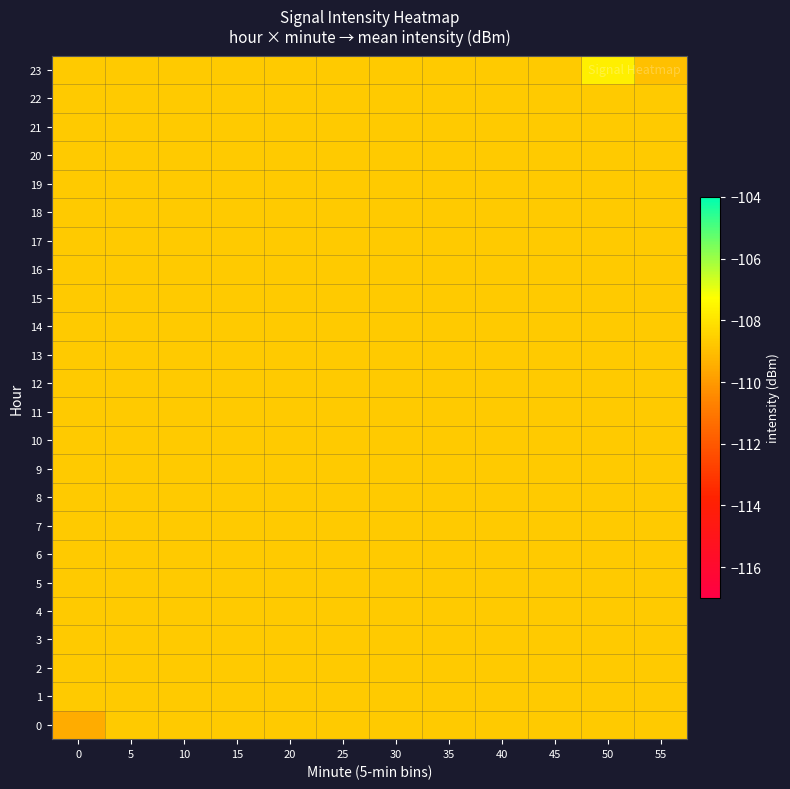

What is the smallest value displayed?

-109.5